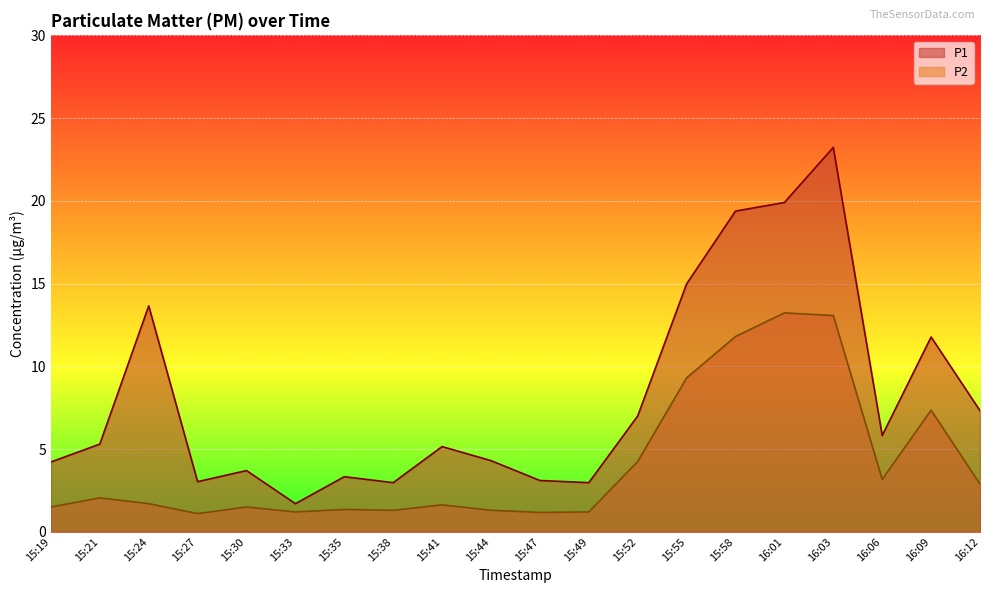

Which series changed the most between 15:35 and 16:09?

P1